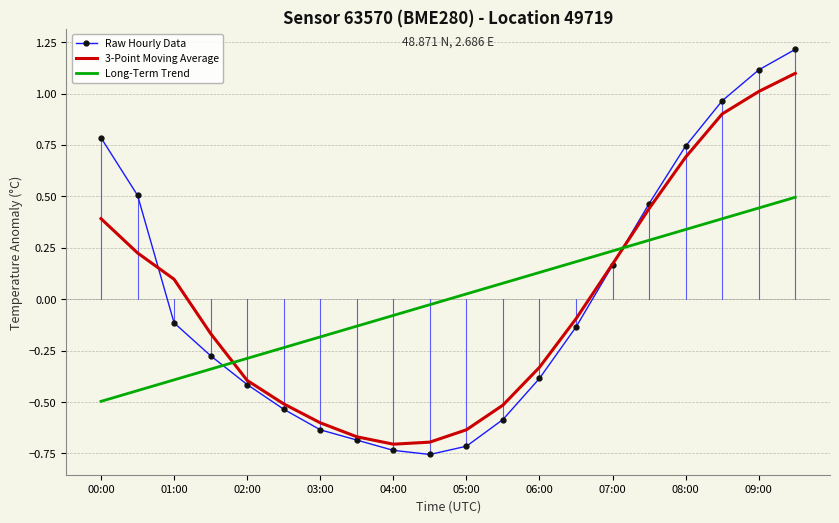

Which series has the widest spread of values?

Raw Hourly Data